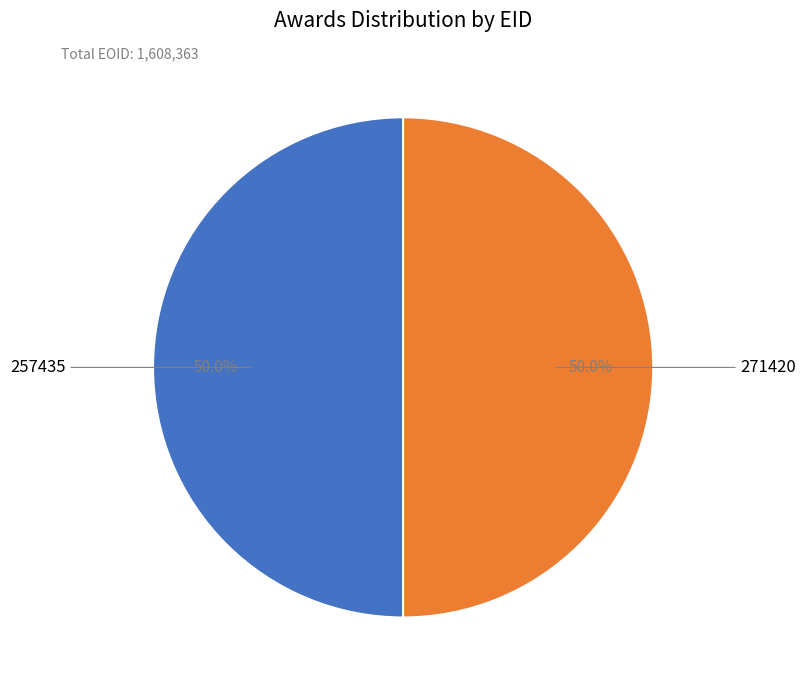

How many segments does this pie chart have?

2